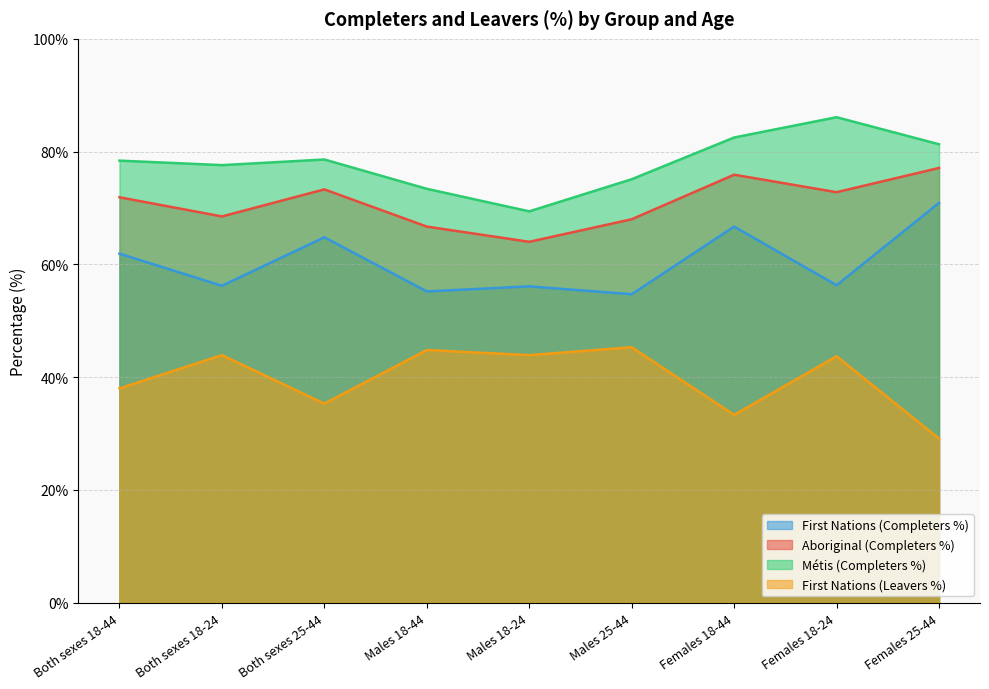

Count the number of categories in the chart.

9